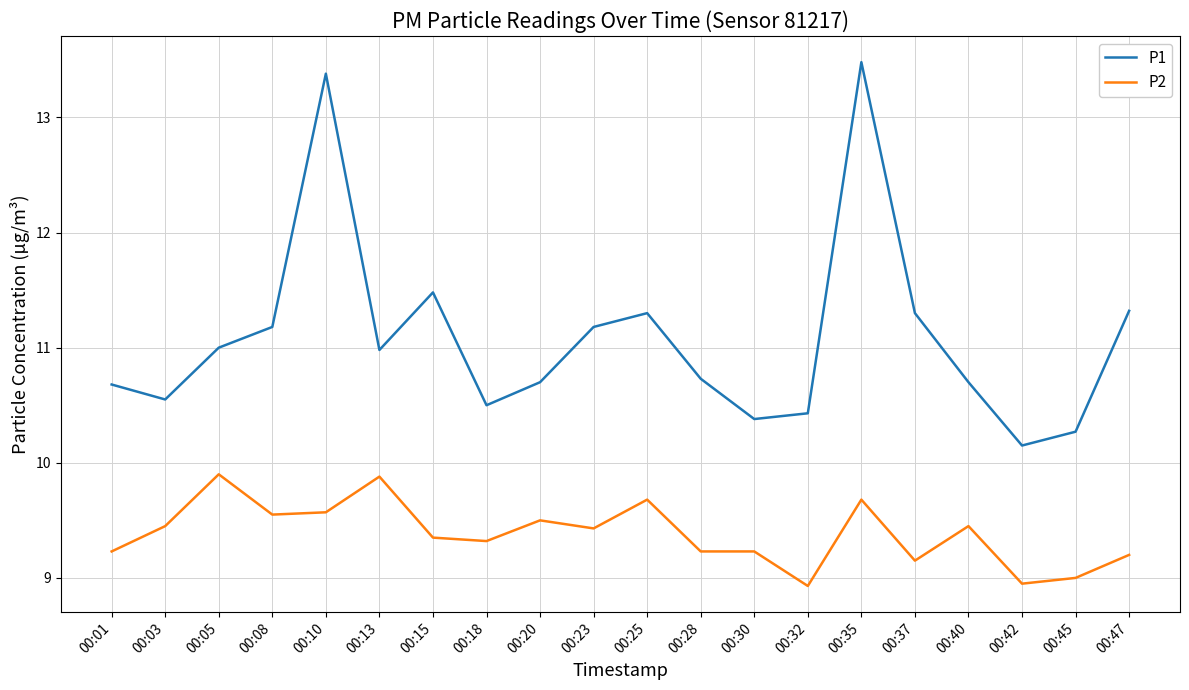

Between 00:20 and 00:35, which series saw the biggest shift?

P1